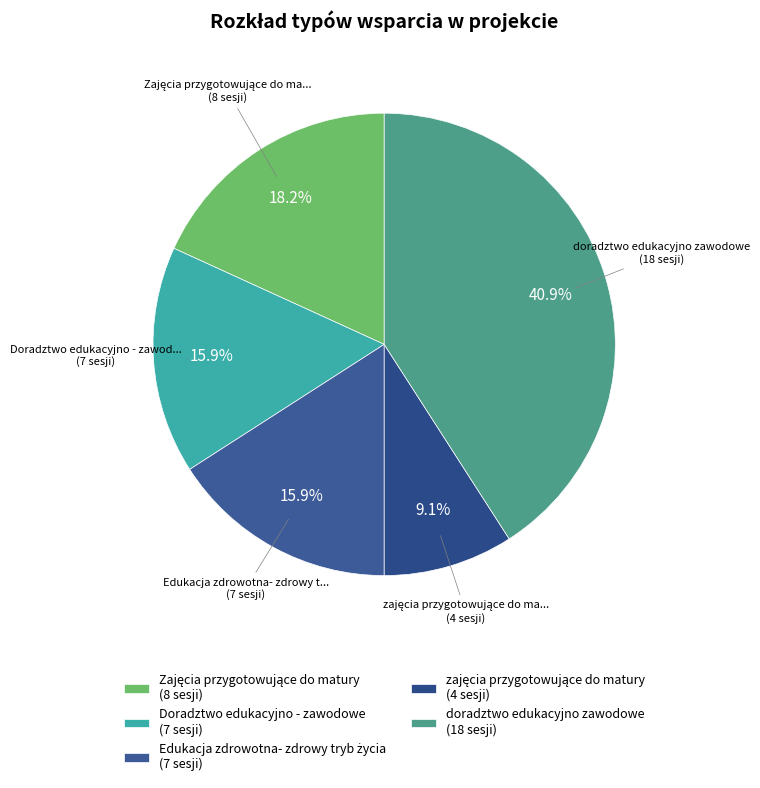

Does doradztwo edukacyjno zawodowe account for over 50% of the chart?

No